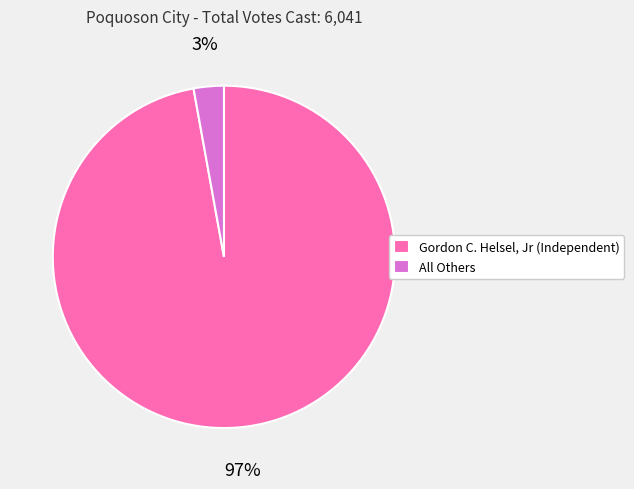

Rank the categories by value from highest to lowest.

Gordon C. Helsel, Jr (Independent), All Others